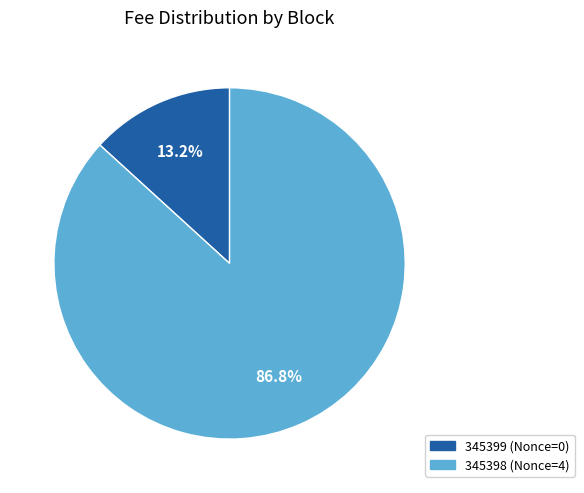

What percentage is the 345398 slice, to the nearest percent?

87%